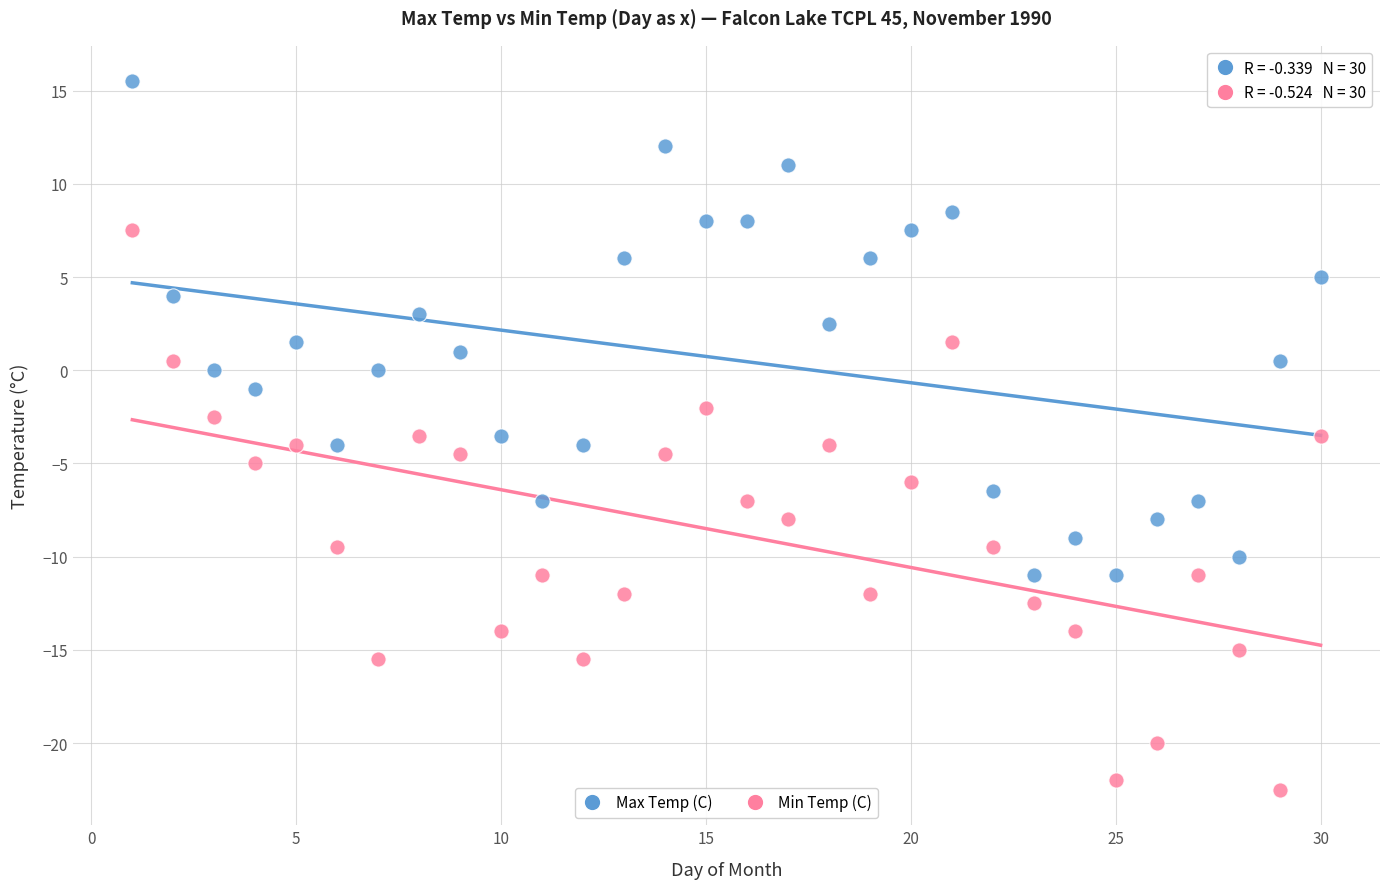

Which series contains the lowest Y value?

Min Temp (C)